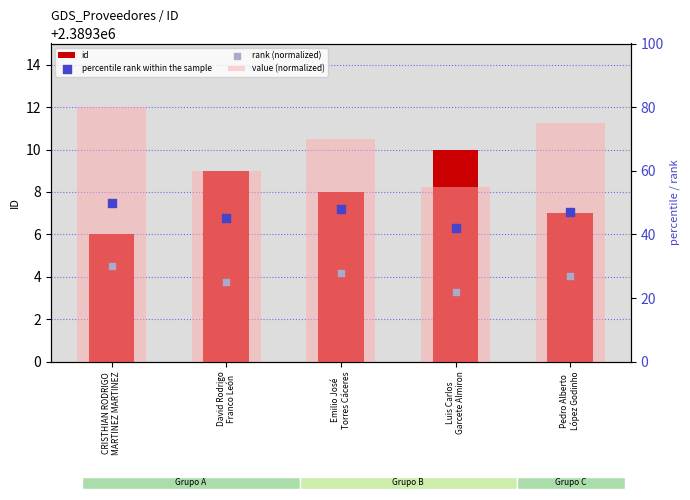

Is the value of percentile rank within the sample at Emilio José
Torres Cáceres greater than the value of id at Pedro Alberto
López Godinho?

No